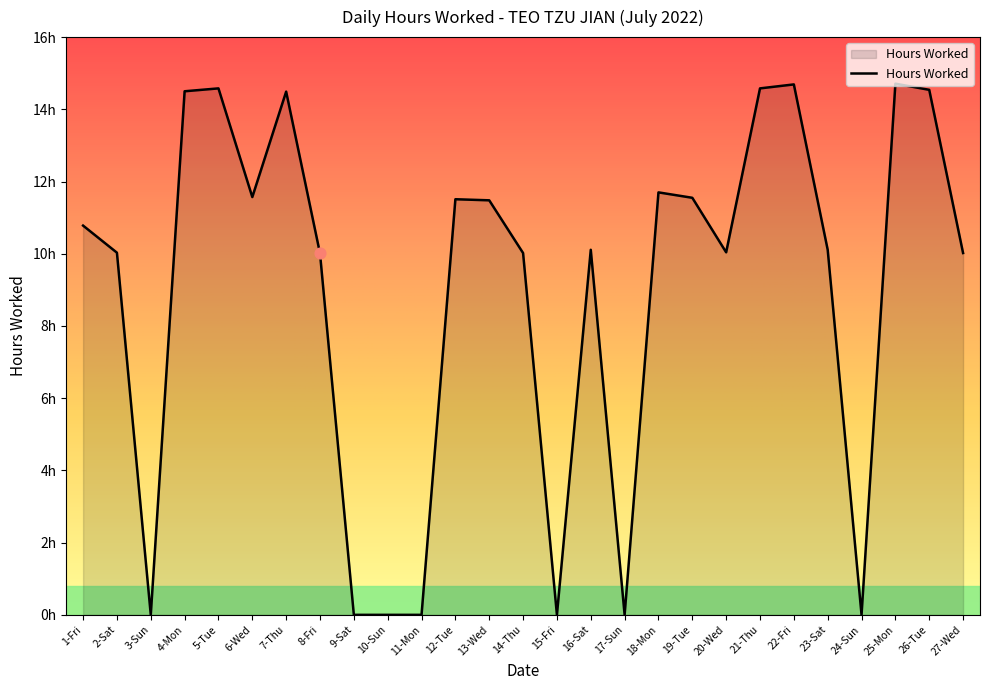

Between 22-Fri and 7-Thu, which is larger?

22-Fri